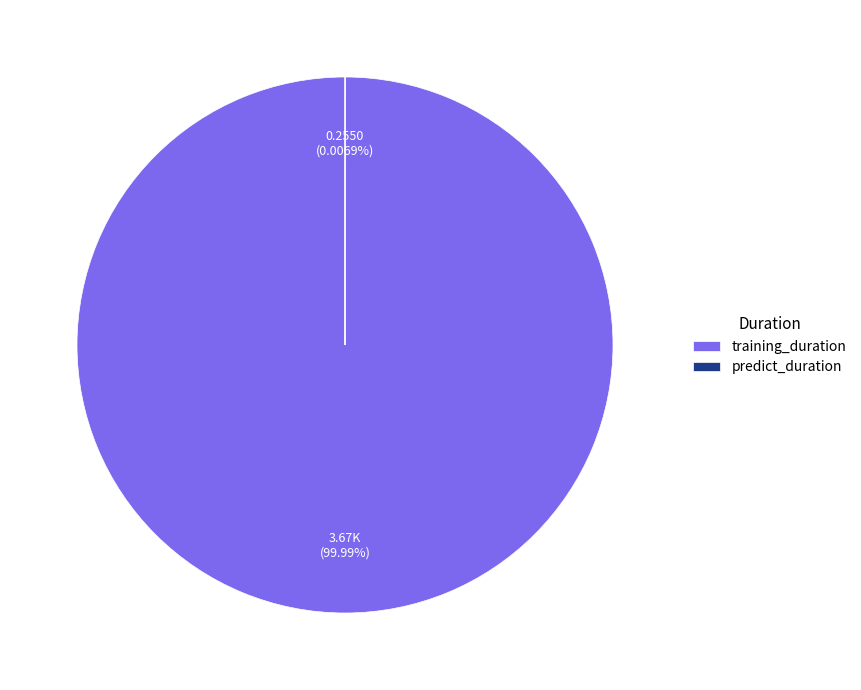

Does training_duration account for over 50% of the chart?

Yes